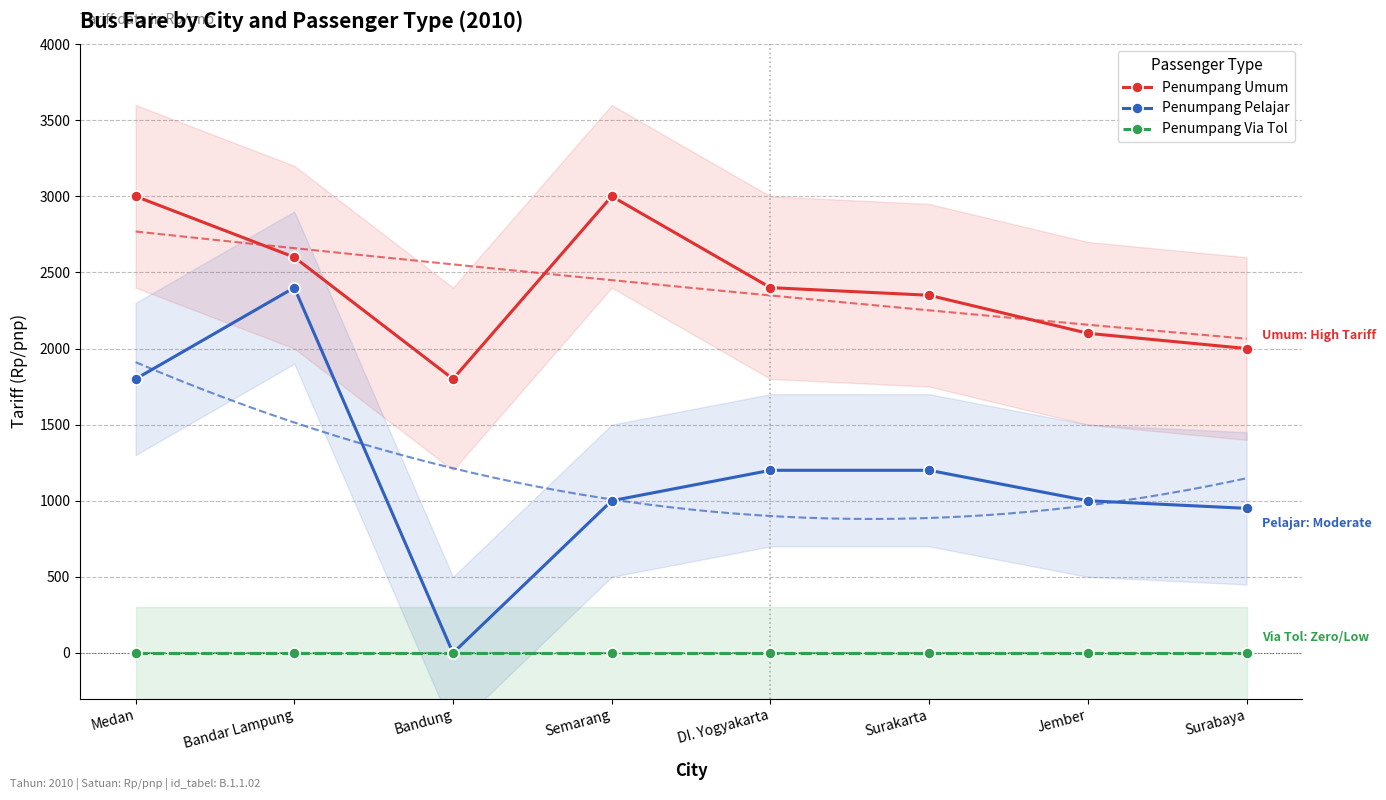

What is the label of the 4th point from the left?

Semarang